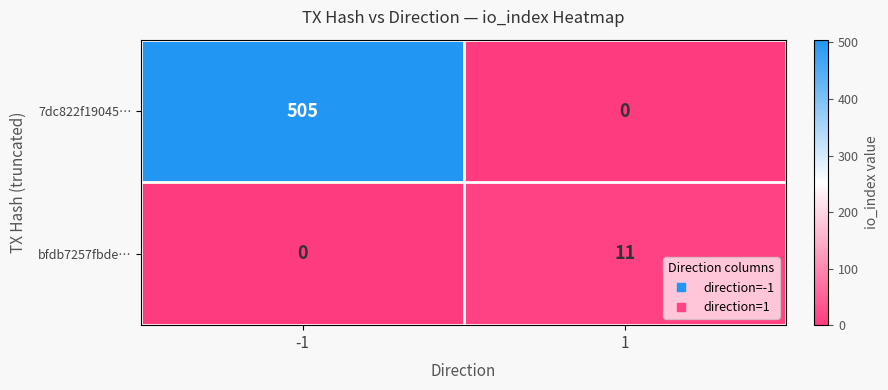

True or false: bfdb7257fbde… has a value of -5 at -1.

False